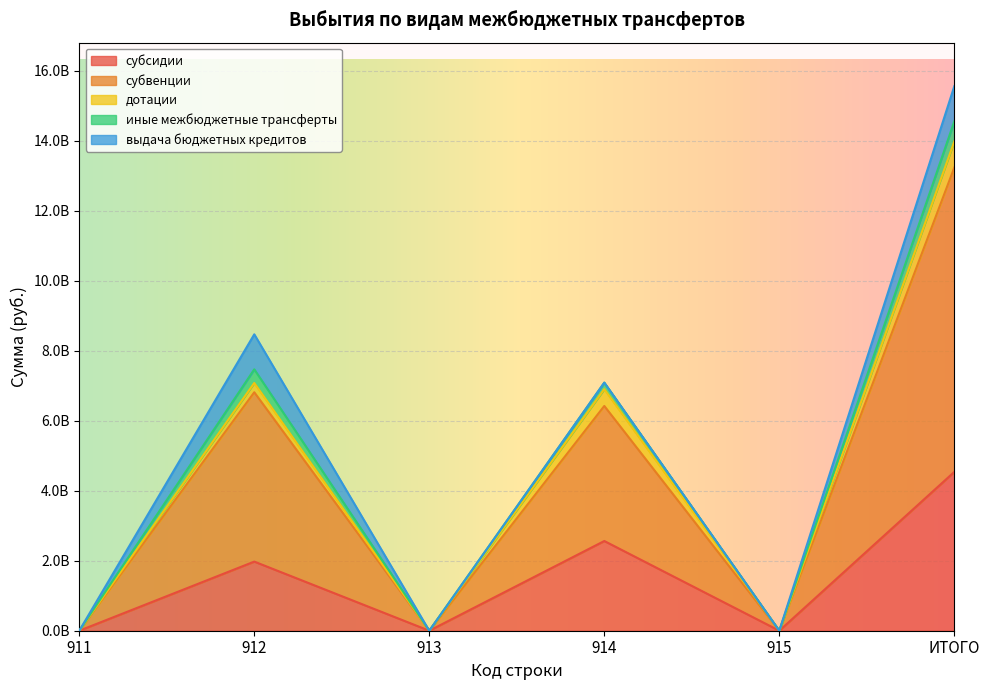

At which category does дотации reach its first local peak?

912